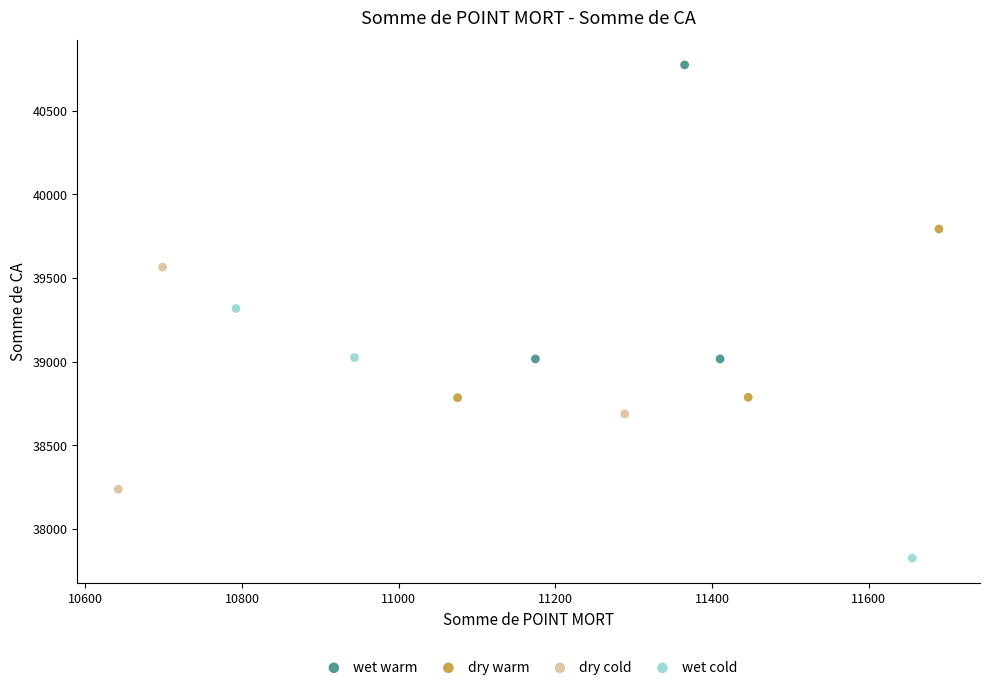

Which series reaches the minimum Y coordinate?

wet cold